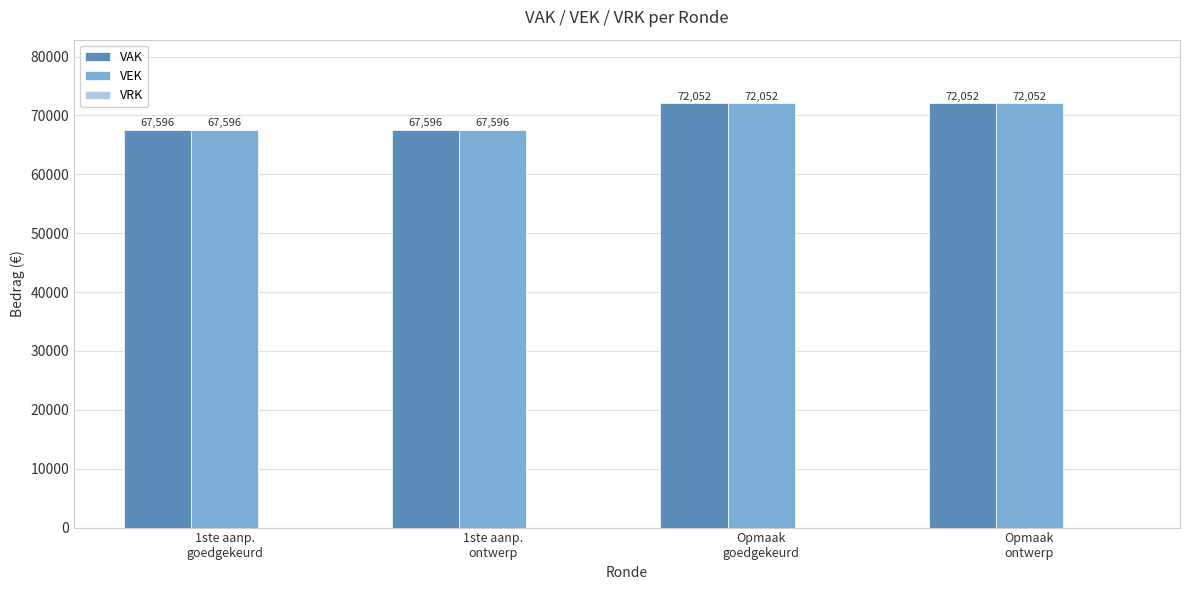

What is the difference between the VEK values at Opmaak
ontwerp and 1ste aanp.
ontwerp?

4456